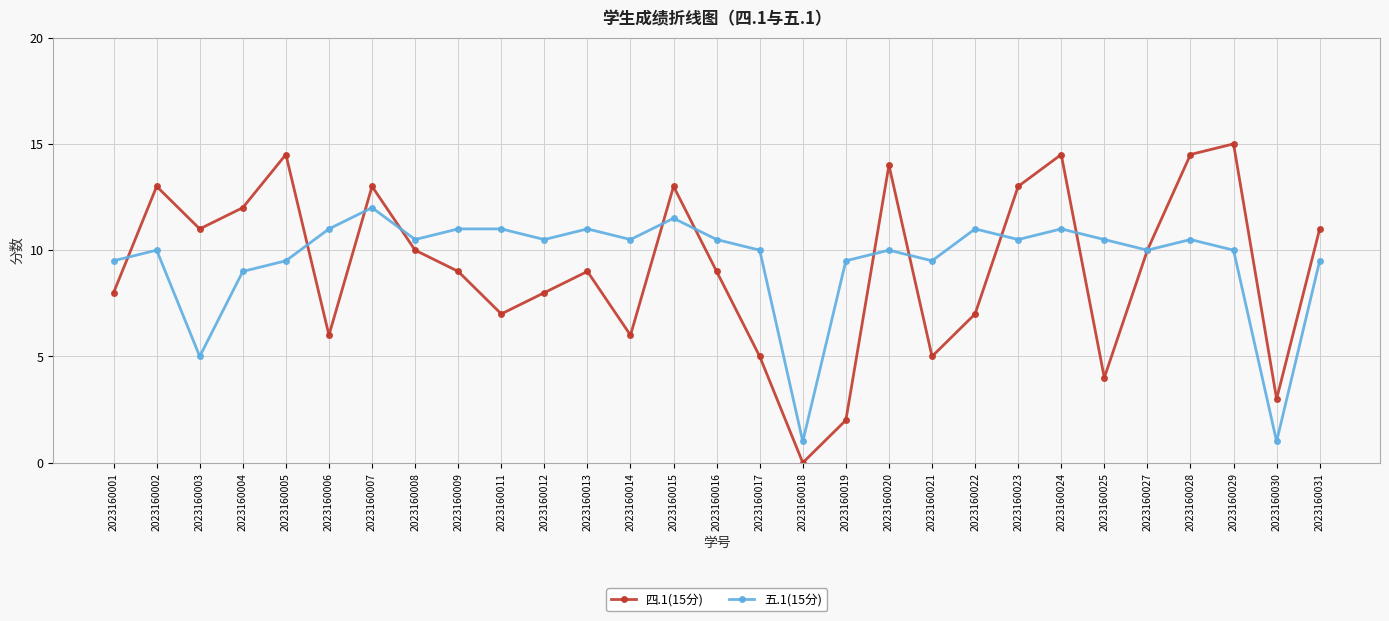

What is the total value across all series at 2023160015?

24.5